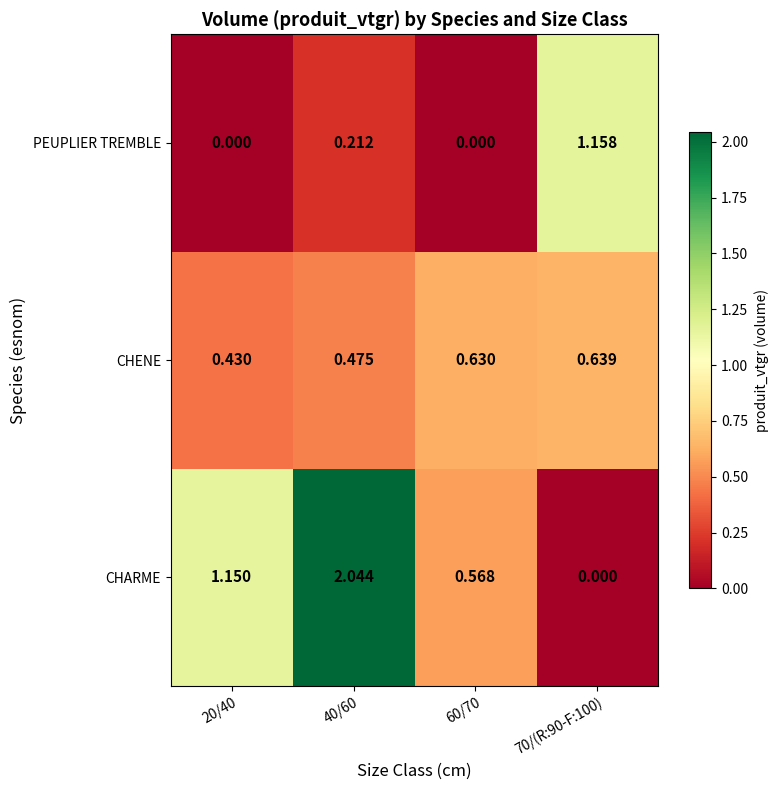

Rank the series by their average value, from highest to lowest.

CHARME, CHENE, PEUPLIER TREMBLE